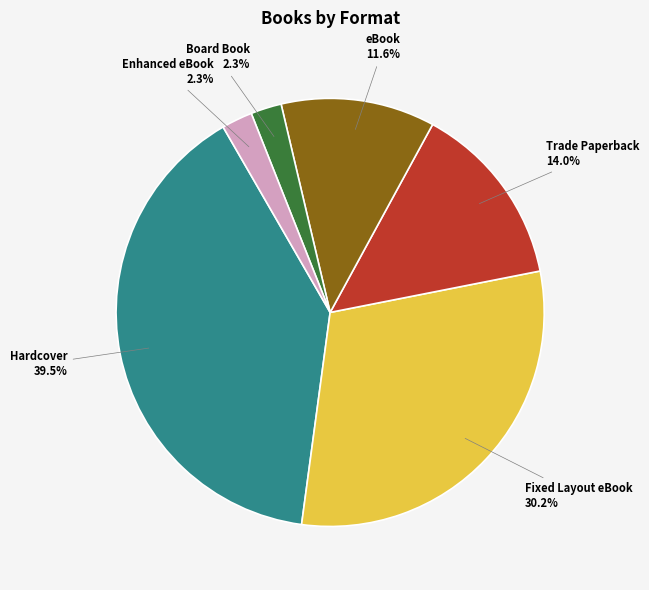

Combined, do eBook and Hardcover account for over 50%?

Yes